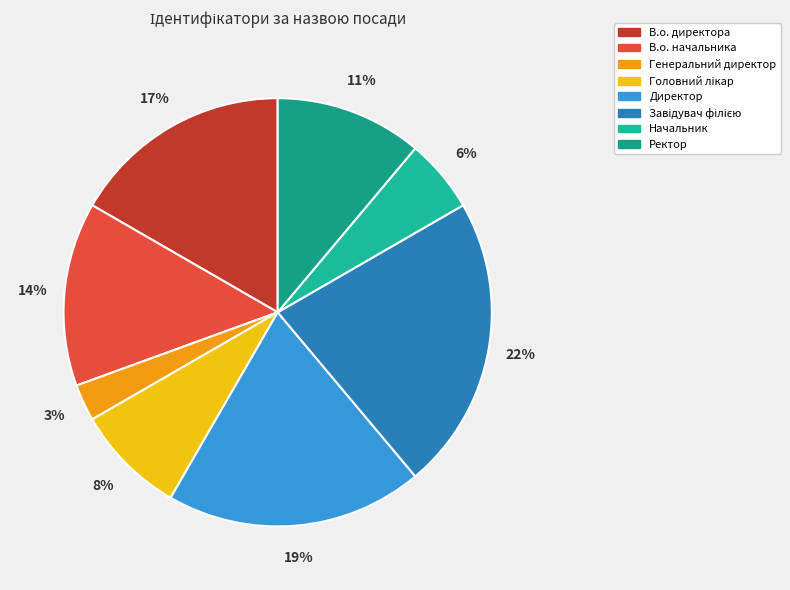

True or false: Директор accounts for 26% of the total.

False